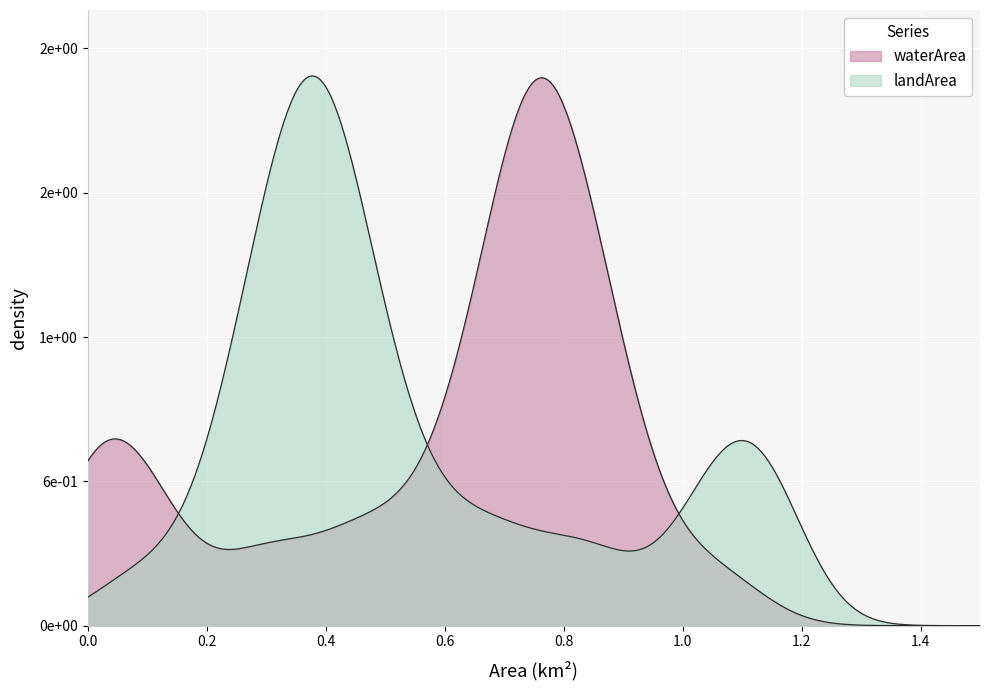

What is the label of the 31st point from the right?

9